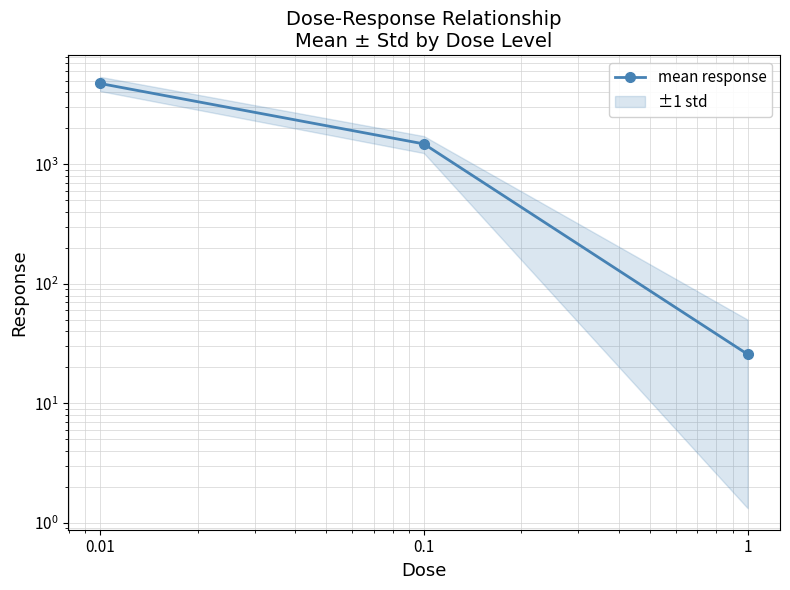

The value at 0.1 is 1485.1. True or false?

True